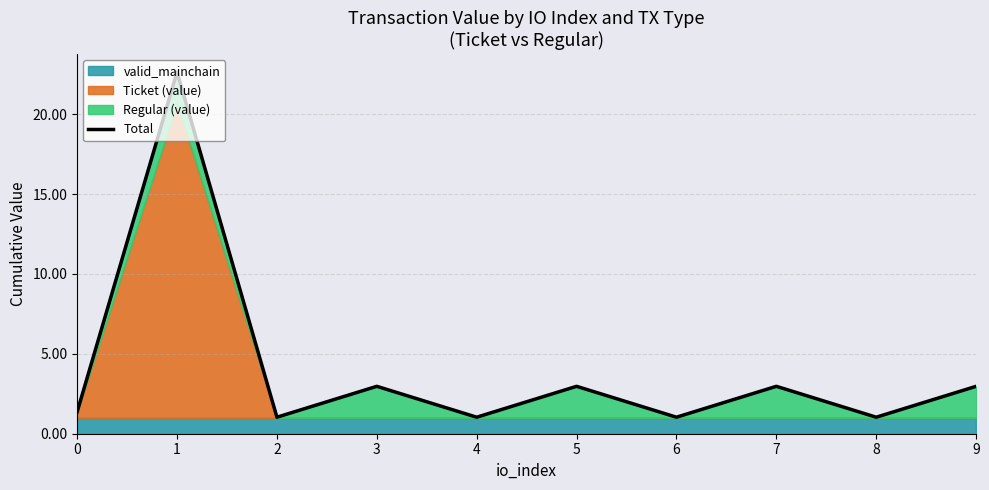

At which category does the data reach its first local valley?

2